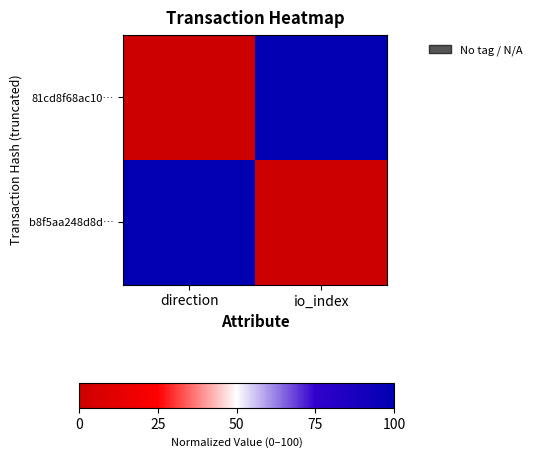

Which series has the largest range (max minus min)?

81cd8f68ac10…